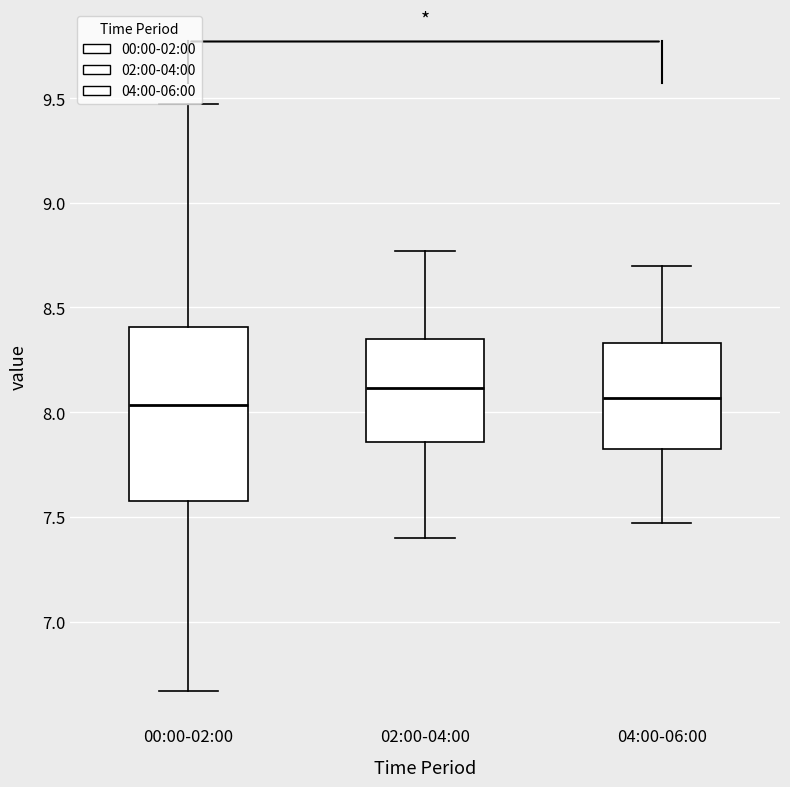

Reading left to right, transcribe this box plot: for each box, give where its median line is, the range the box spans, and where its two whiskers end, as read against the y-axis. The values are not printed on the chart, so give them approximately, as read against the axis.

00:00-02:00: median 8.05, box 7.60 to 8.40, whiskers 6.65 to 9.45
02:00-04:00: median 8.10, box 7.85 to 8.35, whiskers 7.40 to 8.75
04:00-06:00: median 8.05, box 7.80 to 8.35, whiskers 7.45 to 8.70